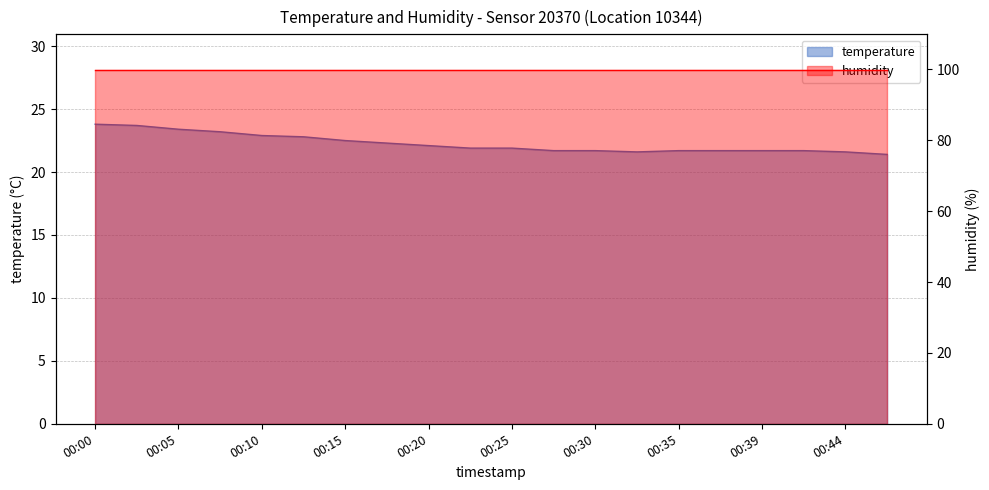

Reading left to right, transcribe all the data shown in this chart.

00:00=23.8	00:03=23.7	00:05=23.4	00:08=23.2	00:10=22.9	00:13=22.8	00:15=22.5	00:18=22.3	00:20=22.1	00:22=21.9	00:25=21.9	00:27=21.7	00:30=21.7	00:32=21.6	00:35=21.7	00:37=21.7	00:39=21.7	00:42=21.7	00:44=21.6	00:47=21.4